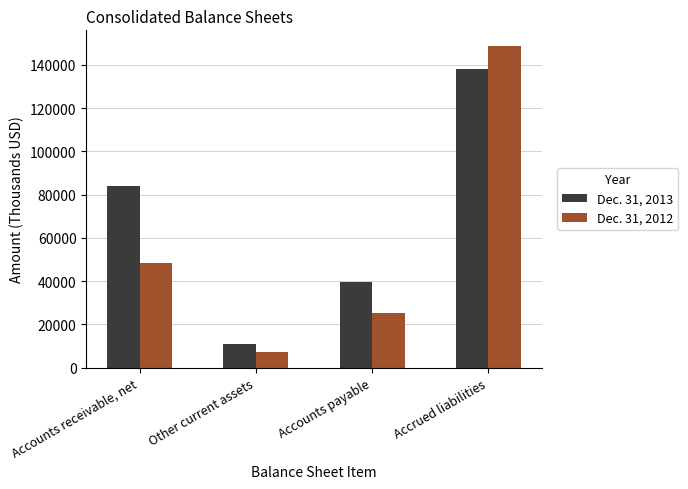

What is the approximate value of Dec. 31, 2013 at Accounts payable, to the nearest 10?

39590